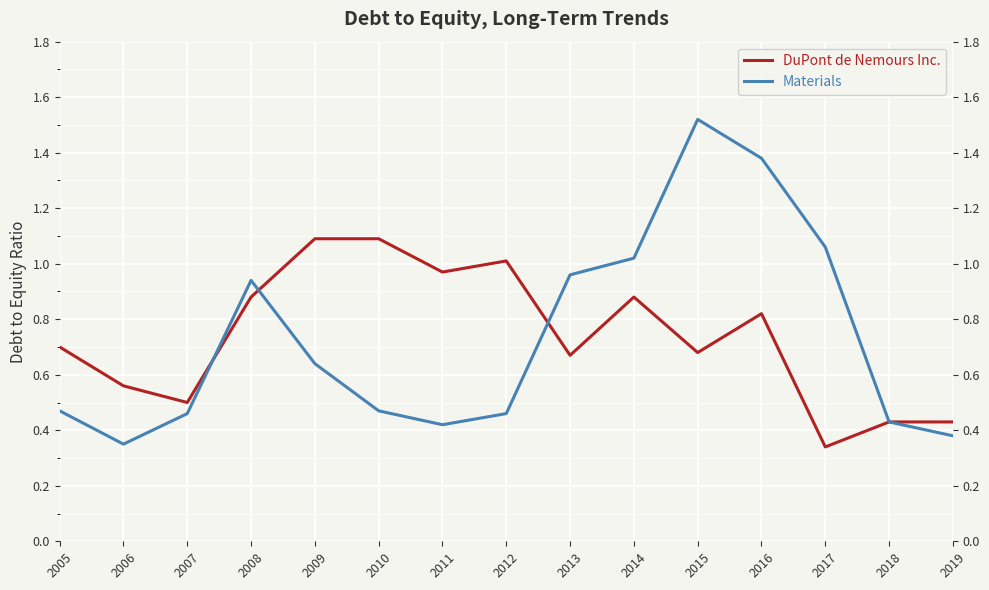

True or false: DuPont de Nemours Inc. and Materials intersect in this chart.

True